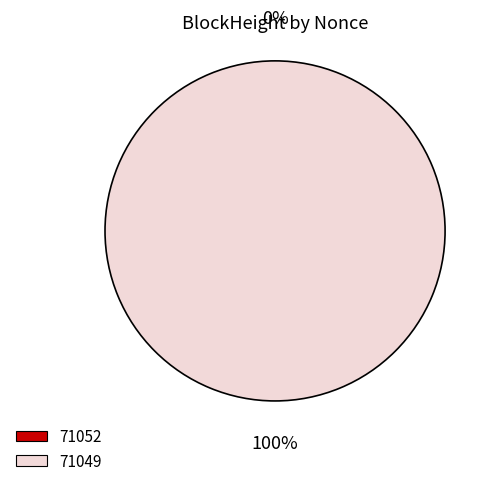

To the nearest percent, what is the difference between the largest and smallest slice percentages?

100%